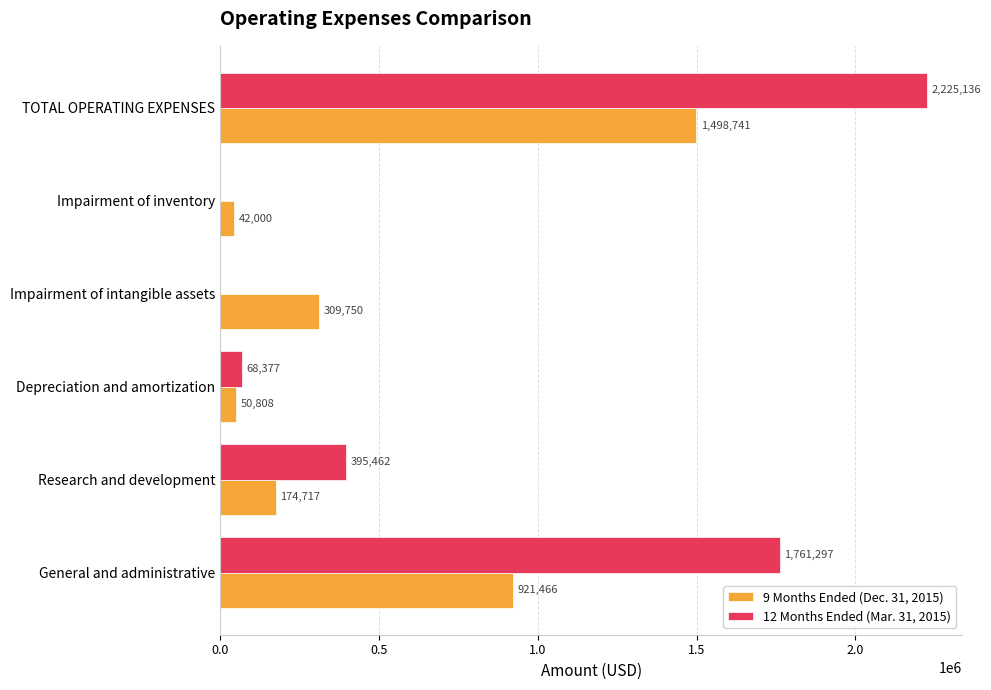

What is the maximum value for 12 Months Ended (Mar. 31, 2015)?

2225136